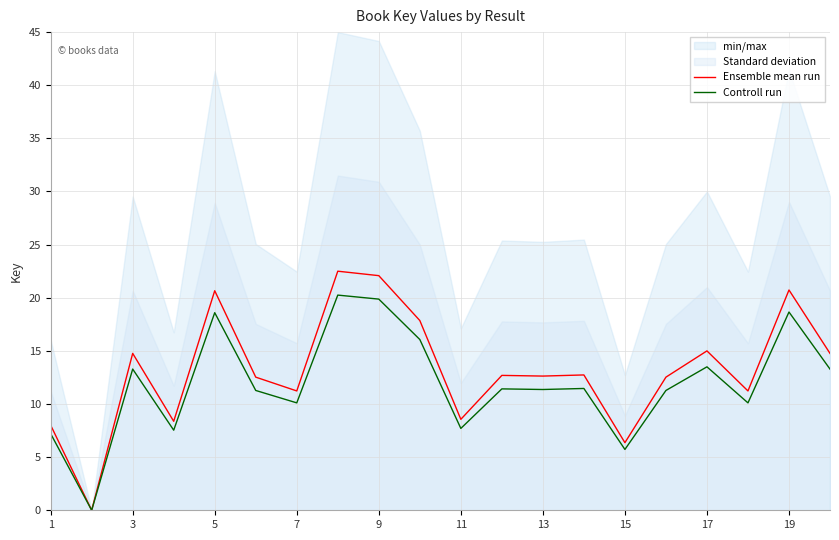

Rank the series by their average value, from lowest to highest.

Controll run, Ensemble mean run